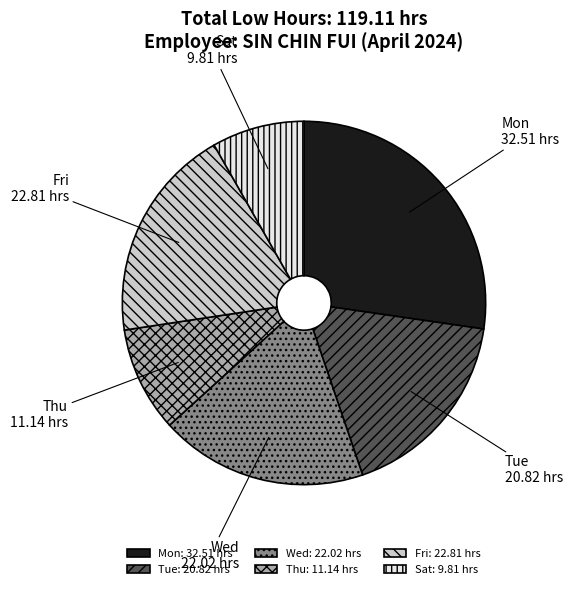

The Tue slice represents 17% of the pie. True or false?

True